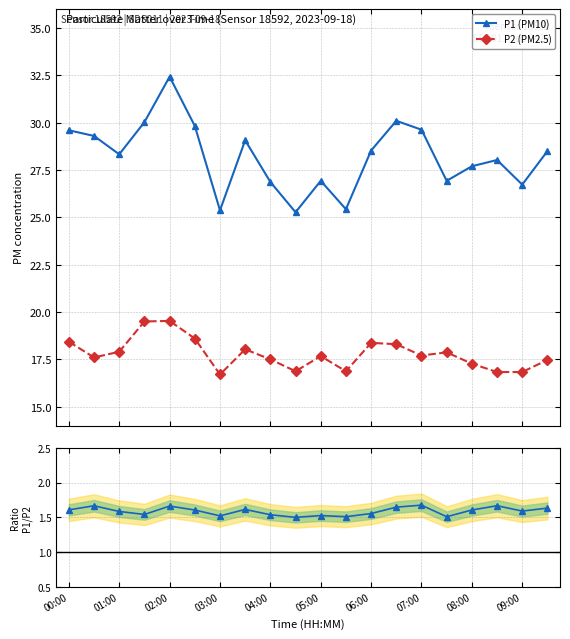

List the series in order of their peak value, highest first.

P1 (PM10), P2 (PM2.5), Ratio P1/P2